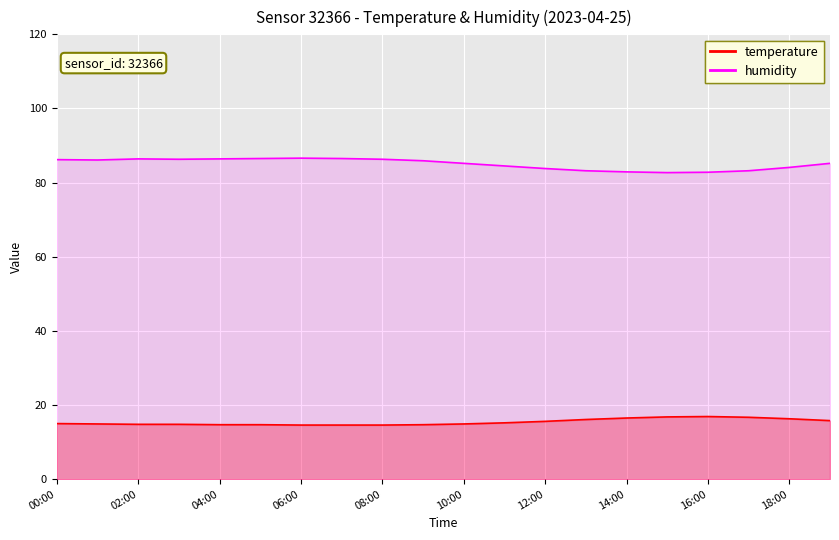

Where is the first local maximum for temperature?

16:00